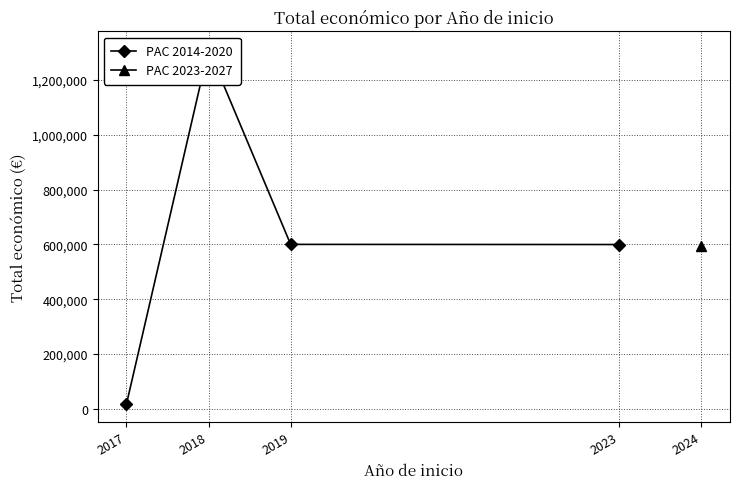

At which category does the data reach its first local peak?

2018